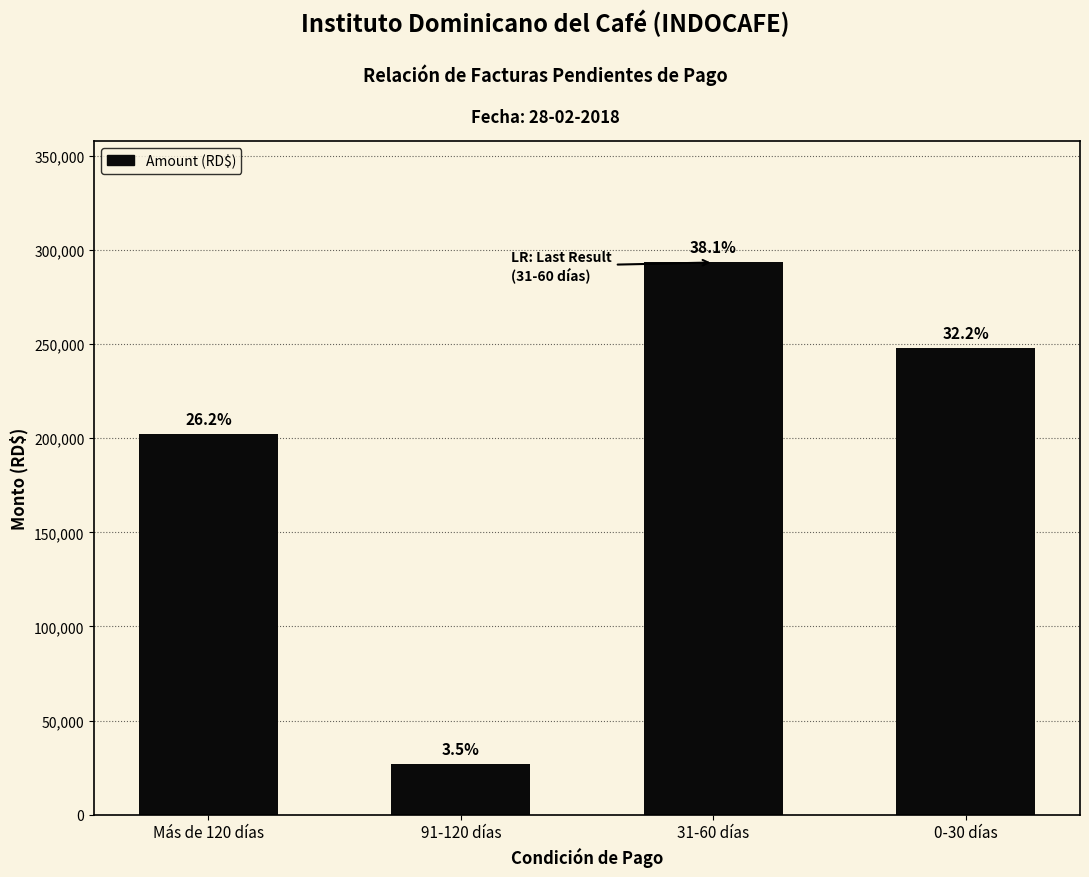

Reading left to right, list all the values displayed in this chart.

202101.8	26786.0	293373.7	247872.1